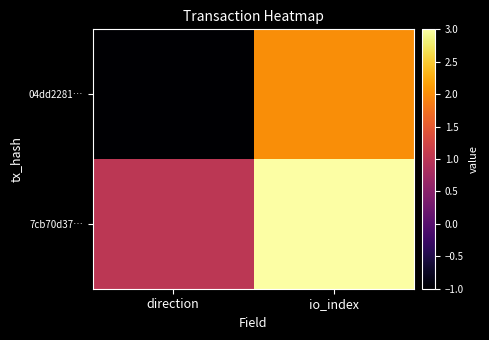

Which series changed the most between direction and io_index?

04dd2281…